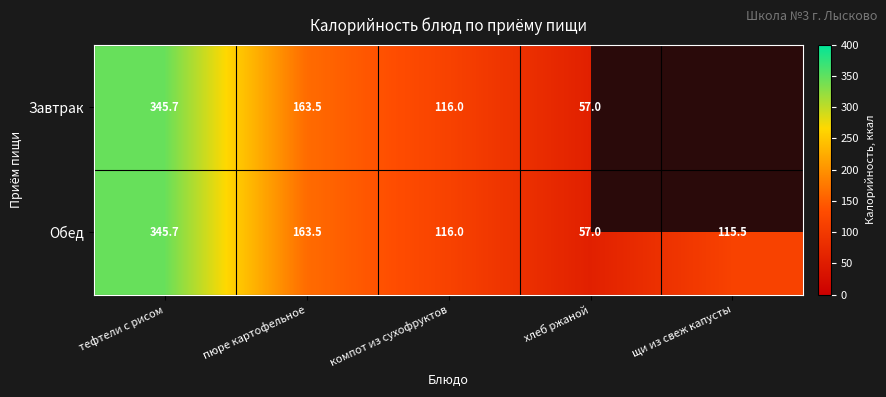

What is the difference between the maximum and second lowest values in the Обед series?

230.2